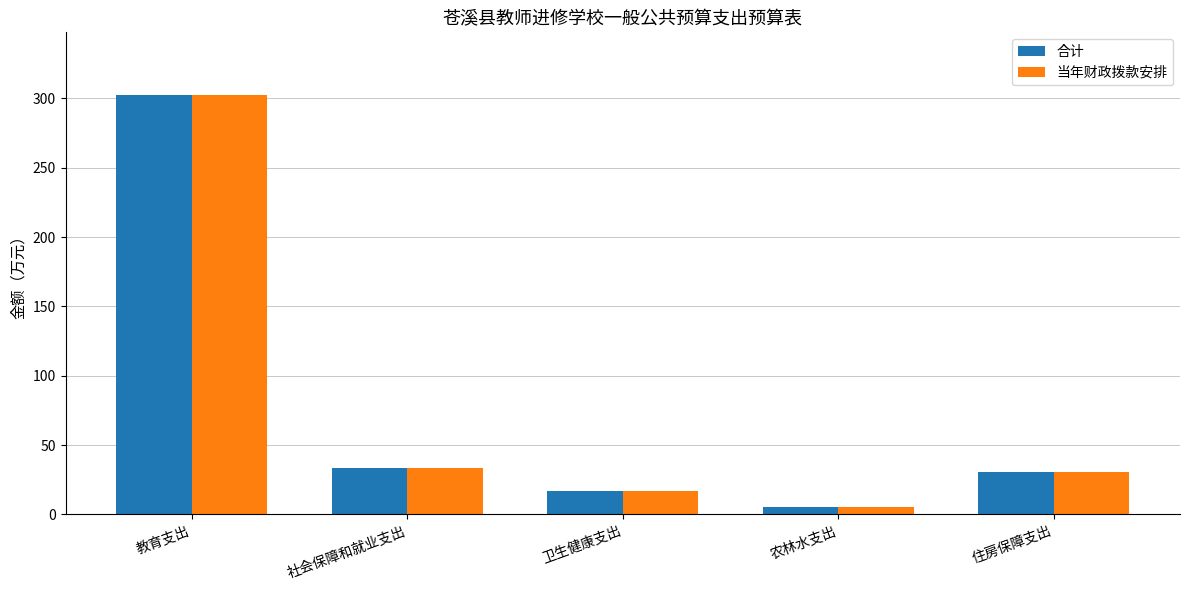

How many groups of bars are there?

5